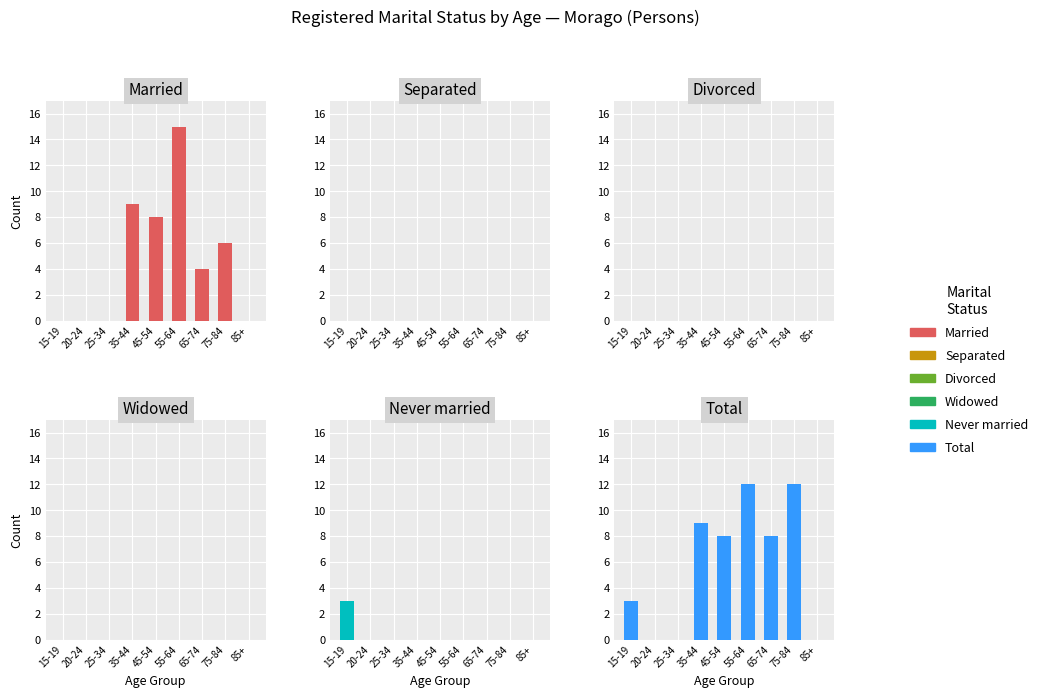

The Divorced series shows 0 at 35-44. True or false?

True